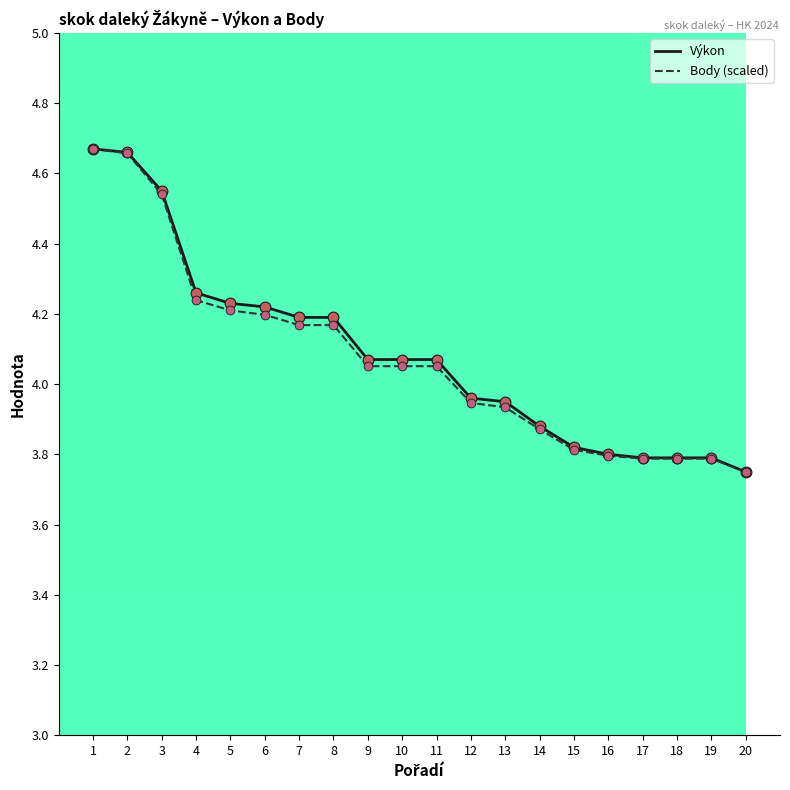

Is the value of Výkon at 6 greater than the value of Body (scaled) at 2?

No